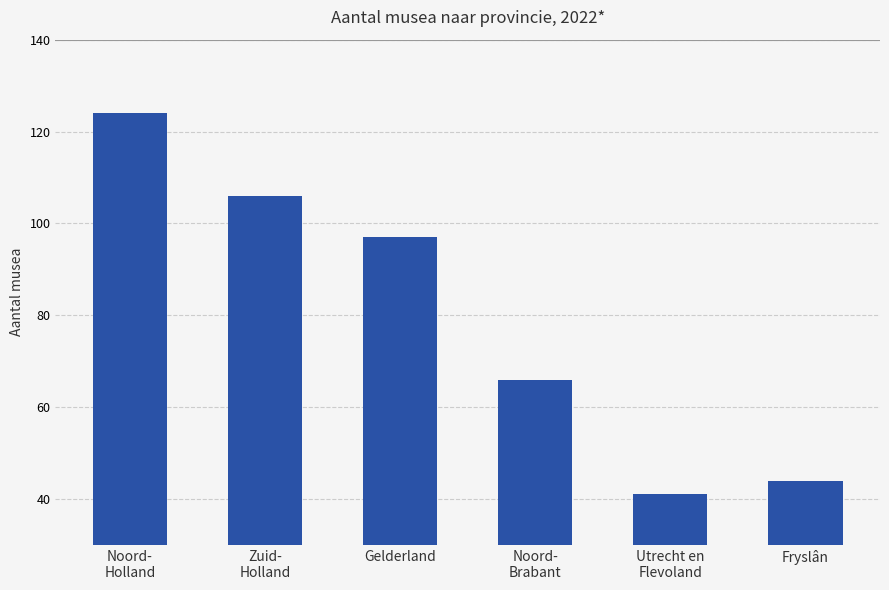

Rank the categories by value from lowest to highest.

Utrecht en
Flevoland, Fryslân, Noord-
Brabant, Gelderland, Zuid-
Holland, Noord-
Holland